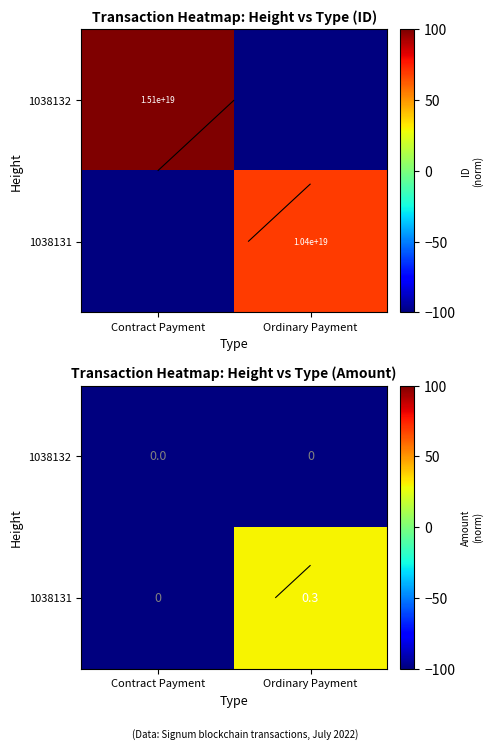

Rank the categories by 1038131 value from lowest to highest.

Contract Payment, Ordinary Payment